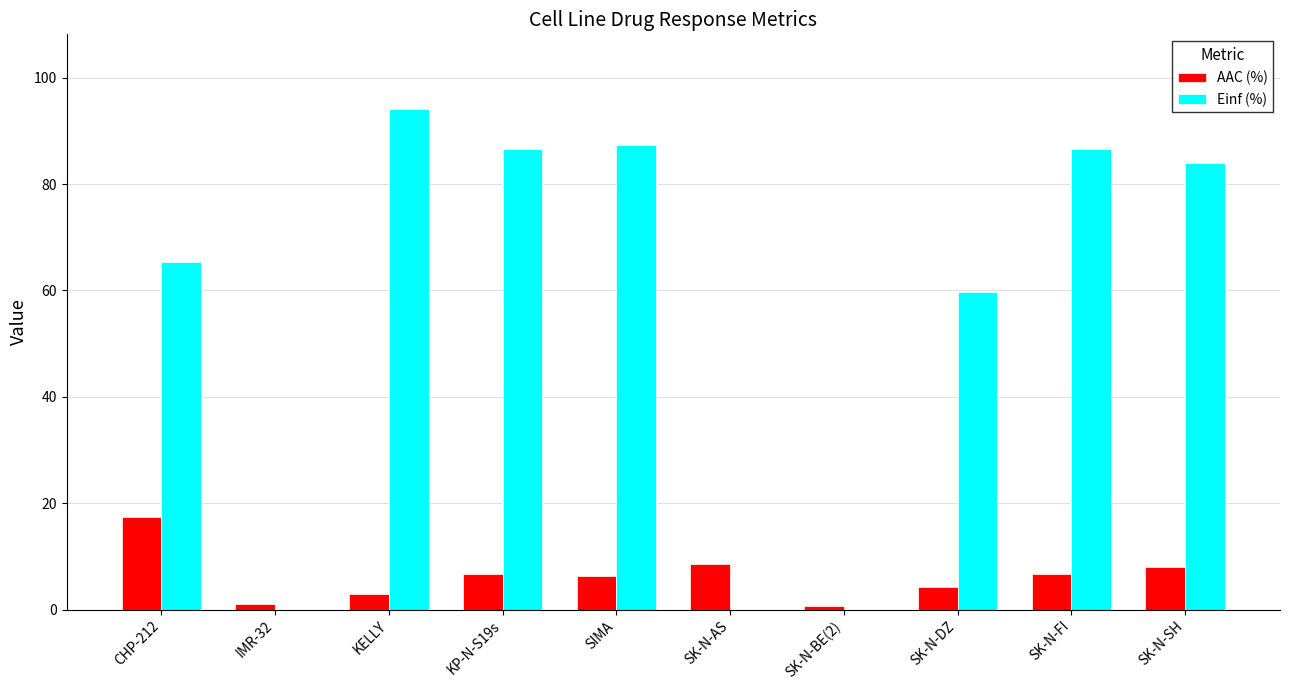

Between CHP-212 and KP-N-S19s, which series saw the biggest shift?

Einf (%)